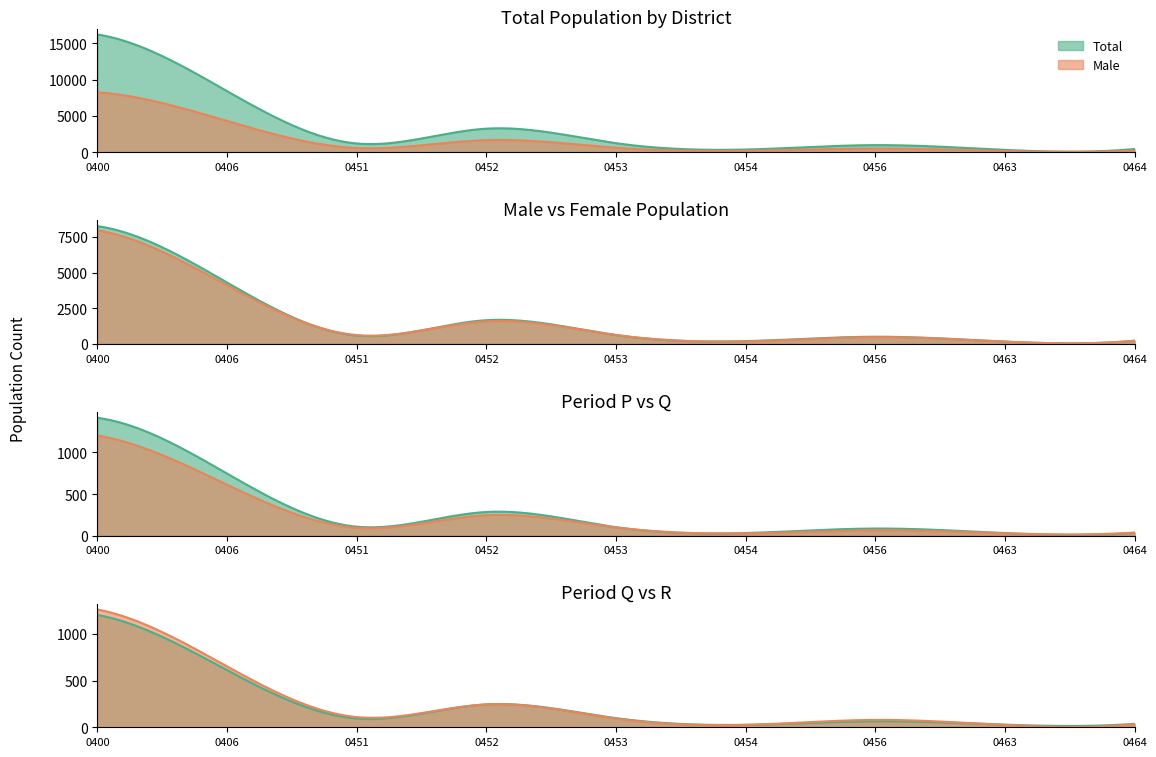

What is the difference between the highest and lowest values at 0454?

344